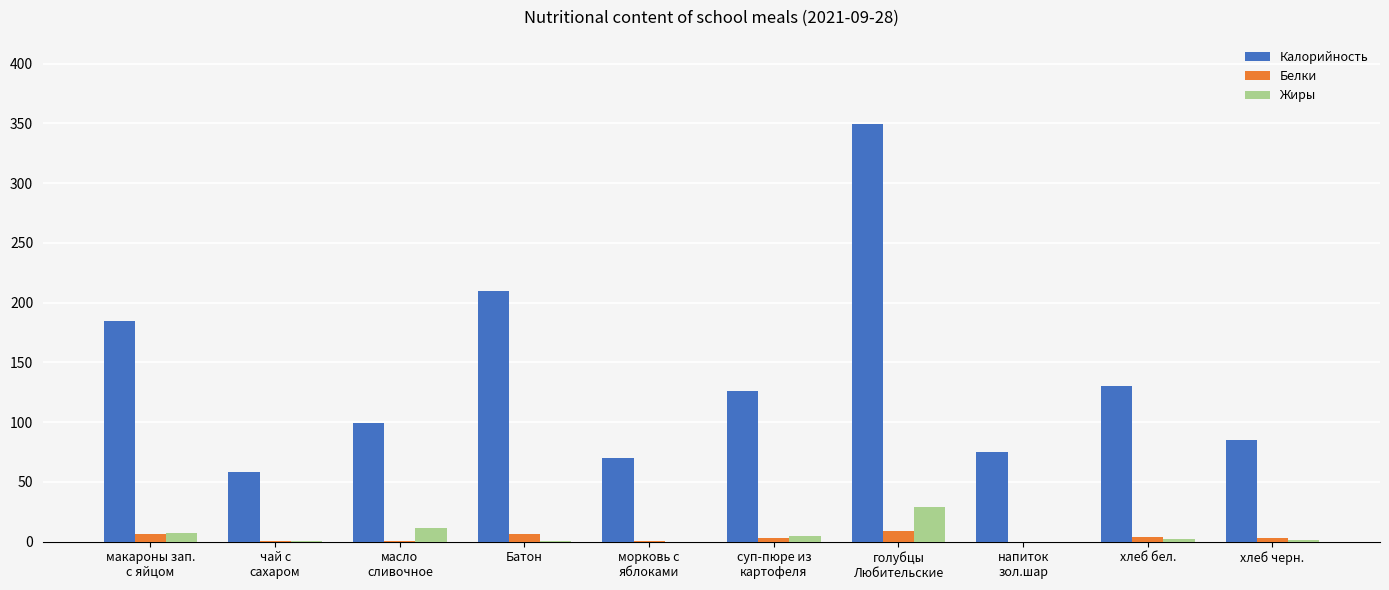

What are all the series names shown in the legend?

Калорийность, Белки, Жиры